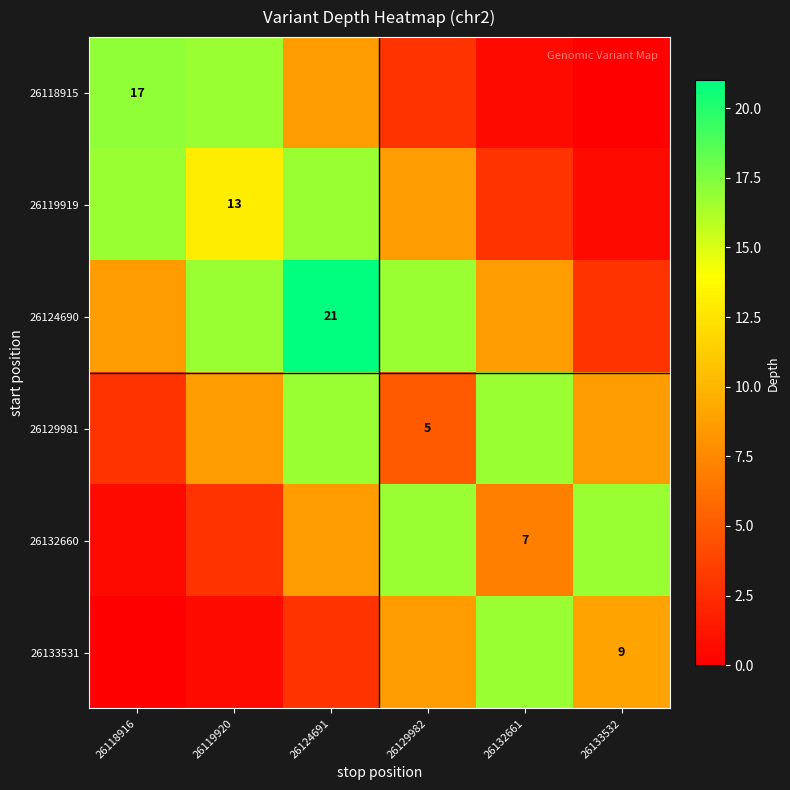

At 26124691, list the series in order from smallest to largest.

26133531, 26118915, 26132660, 26119919, 26129981, 26124690